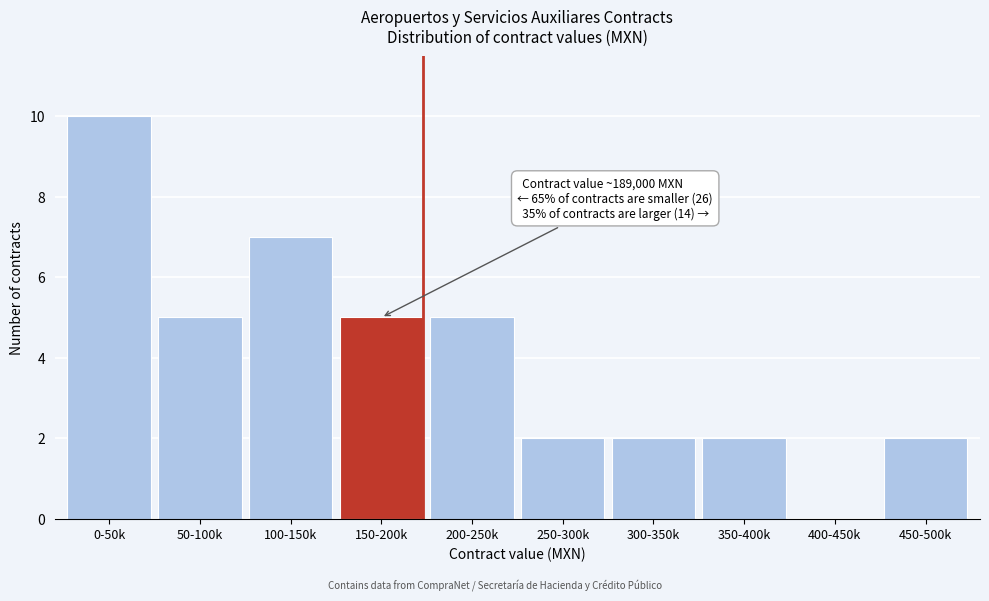

Reading left to right, transcribe all the data shown in this chart.

0-50k=10	50-100k=5	100-150k=7	150-200k=5	200-250k=5	250-300k=2	300-350k=2	350-400k=2	400-450k=0	450-500k=2